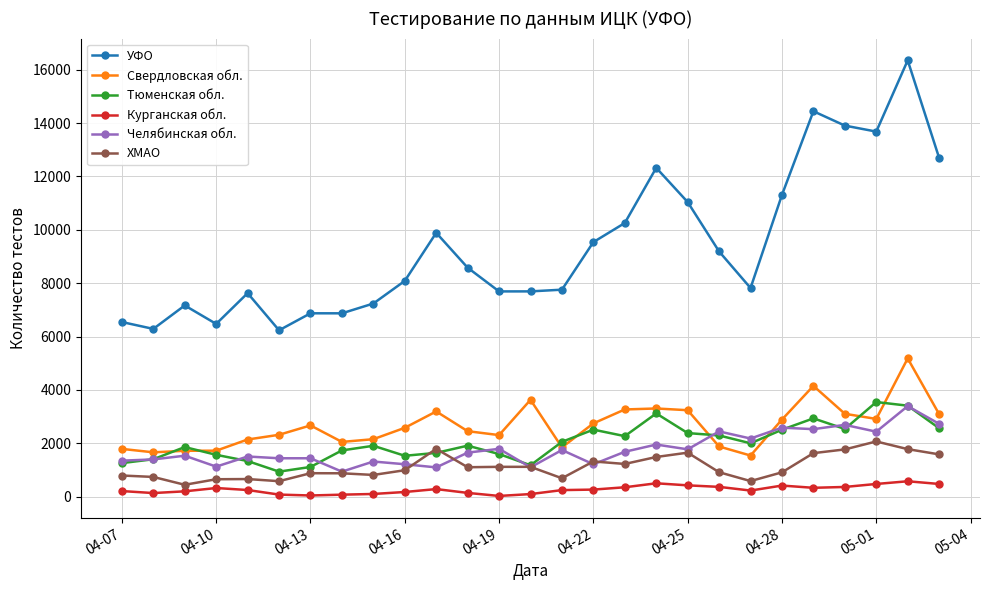

What are all the series names shown in the legend?

УФО, Свердловская обл., Тюменская обл., Курганская обл., Челябинская обл., ХМАО